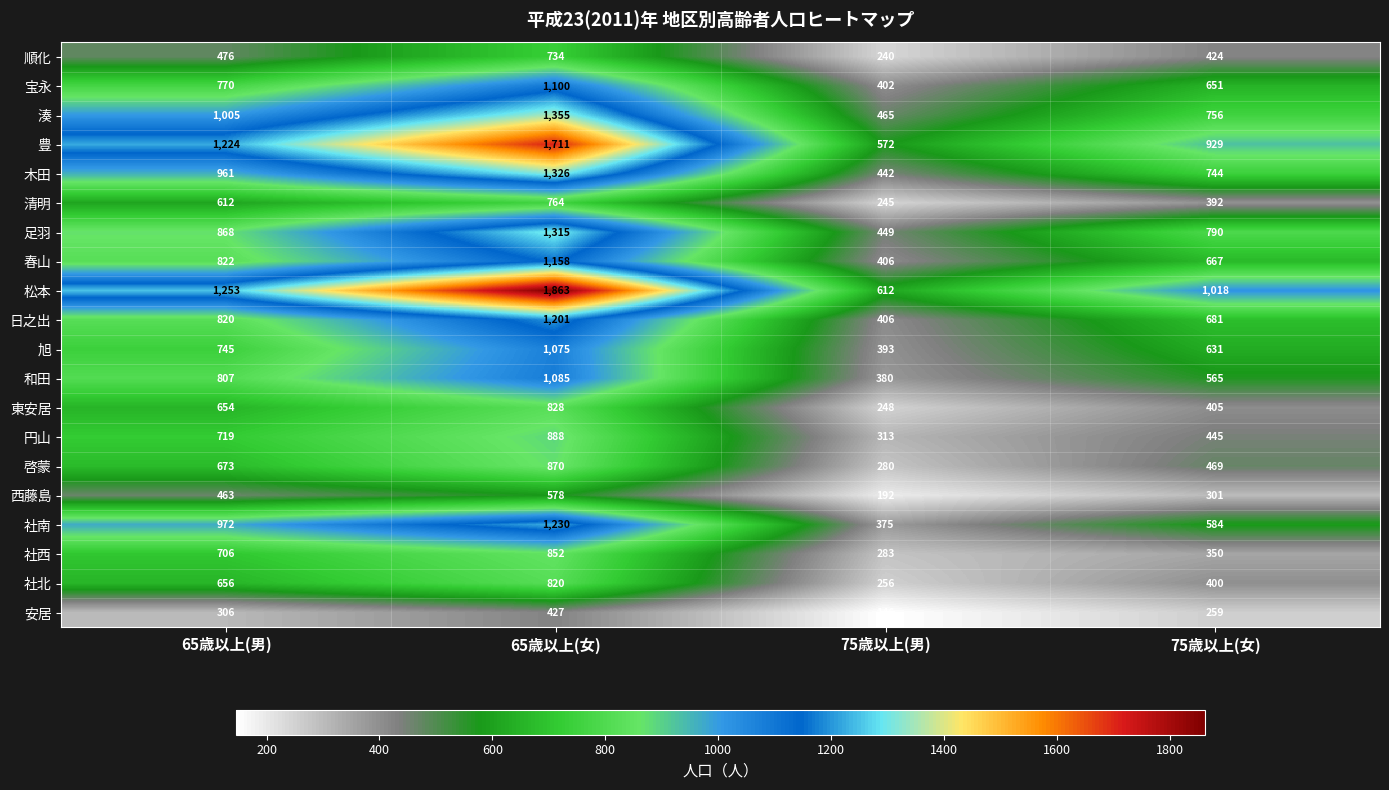

What is the maximum value for 社南?

1230